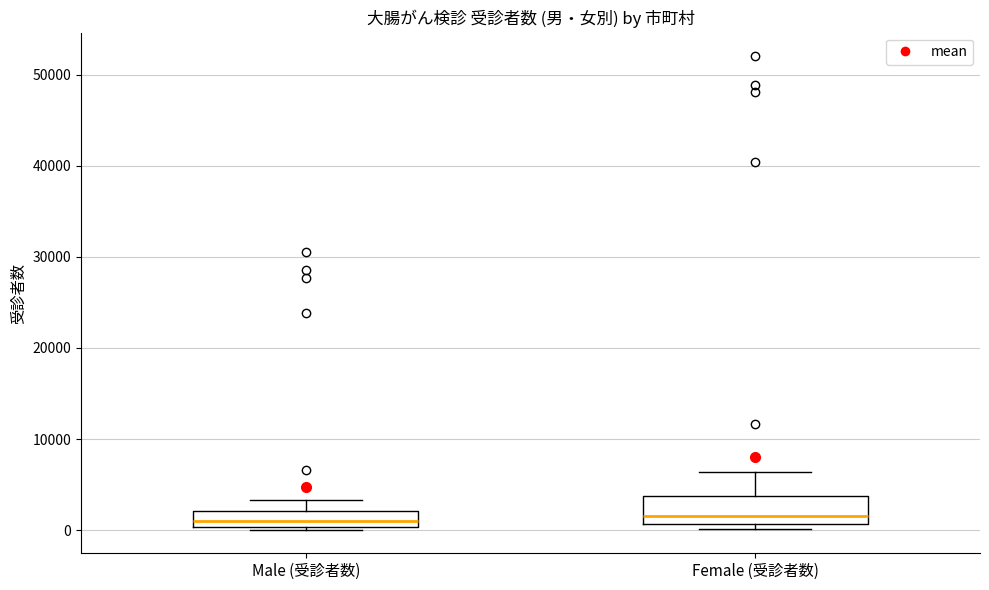

Reading left to right, read every box against the y-axis: the position of its median line, the range the box covers, and the ends of its whiskers. The values are not printed on the chart, so give them approximately, as read against the axis.

Male (受診者数): median 1000, box 0 to 2000, whiskers 0 (just below the box's lower edge) to 3000
Female (受診者数): median 2000, box 1000 to 4000, whiskers 0 to 6000